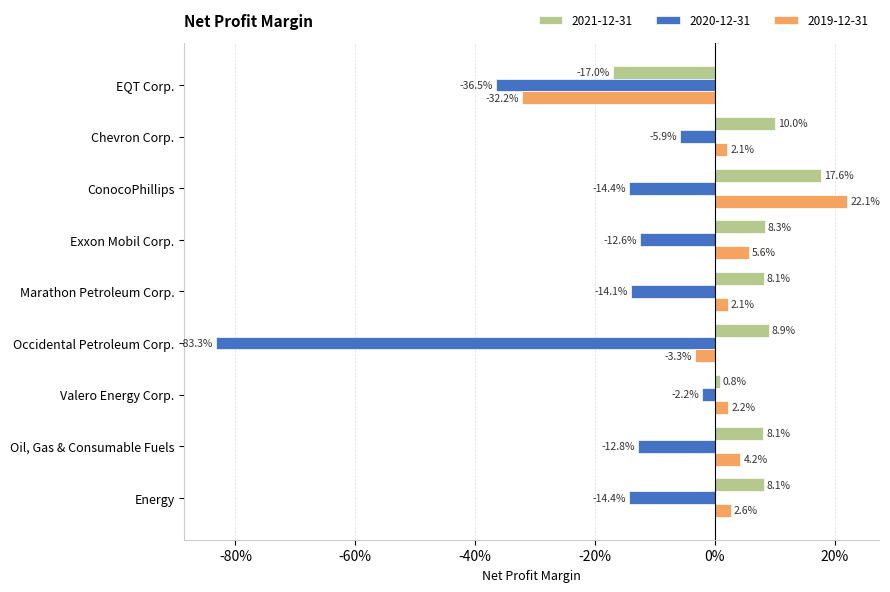

The value of 2019-12-31 at Chevron Corp. is 0.0. True or false?

False